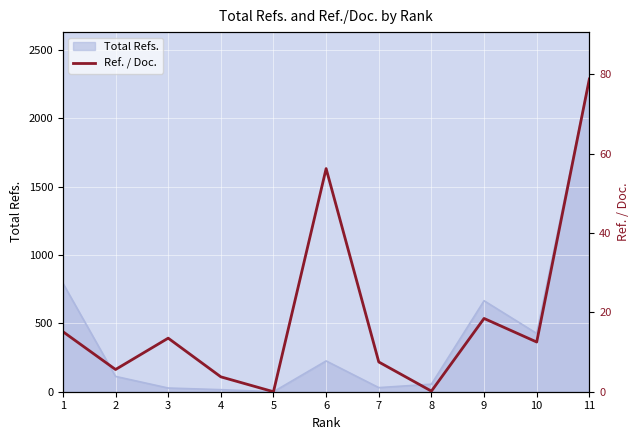

What is the maximum value for Total Refs.?

2286